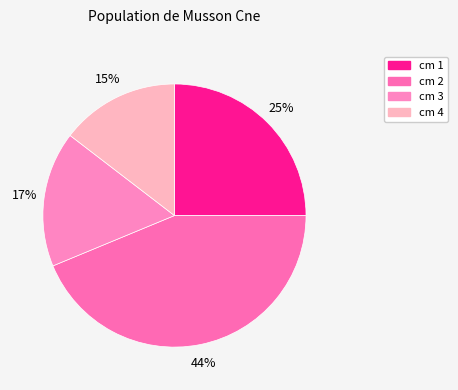

How many segments does this pie chart have?

4